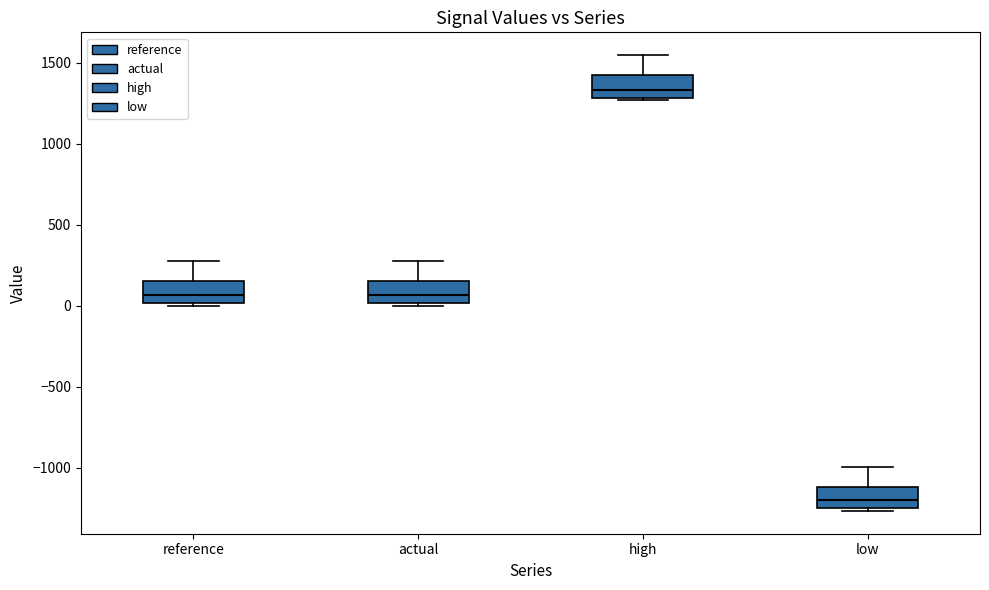

Reading left to right, read every box against the y-axis: the position of its median line, the range the box covers, and the ends of its whiskers. The values are not printed on the chart, so give them approximately, as read against the axis.

reference: median 50, box 0 to 150, whiskers 0 (just below the box's lower edge) to 250
actual: median 50, box 0 to 150, whiskers 0 (just below the box's lower edge) to 250
high: median 1350, box 1300 to 1400, whiskers 1250 to 1550
low: median -1200, box -1250 to -1100, whiskers -1250 (just below the box's lower edge) to -1000